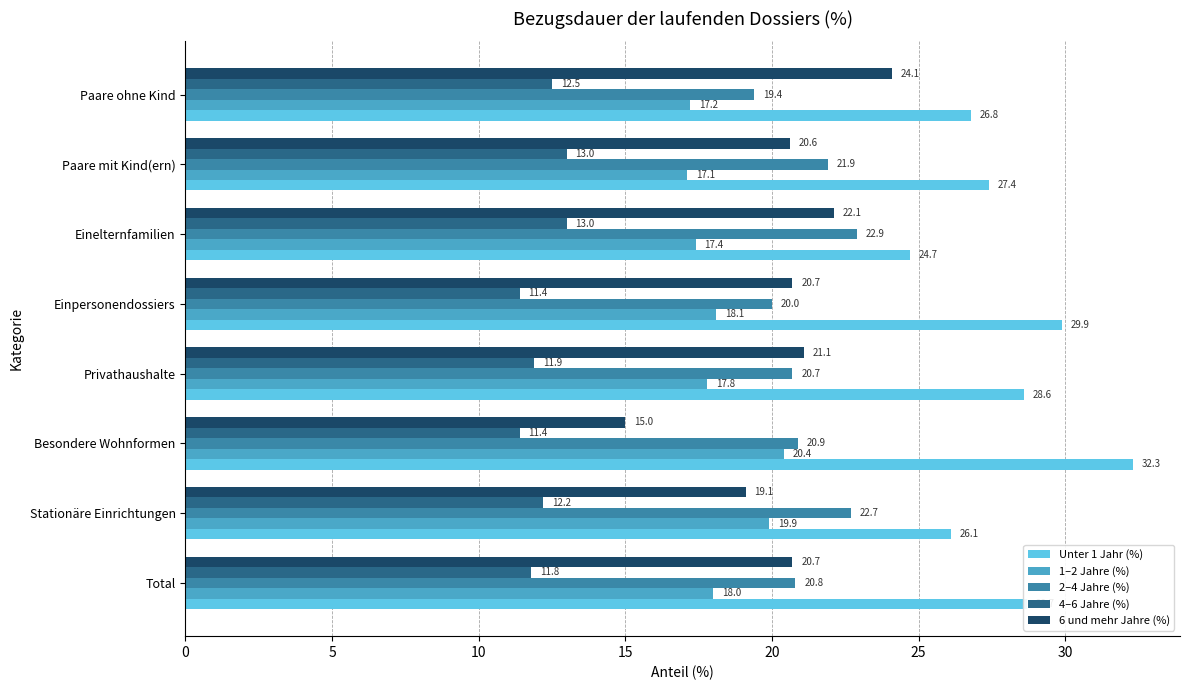

The 2–4 Jahre (%) series shows 28.1 at Paare ohne Kind. True or false?

False